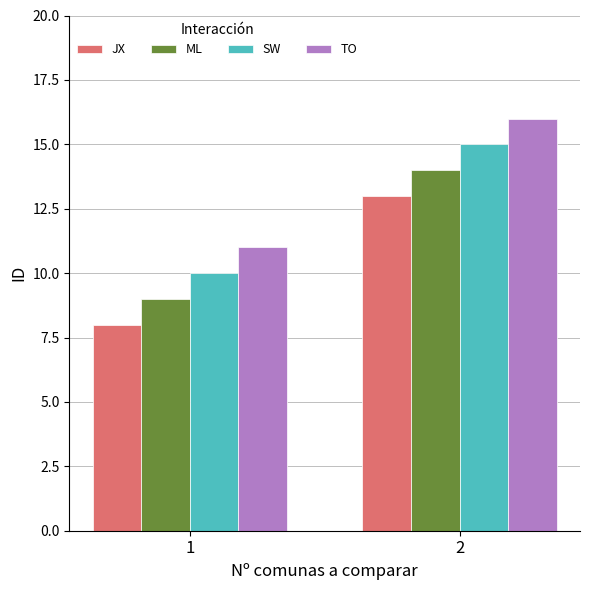

How many series are shown in this chart?

4